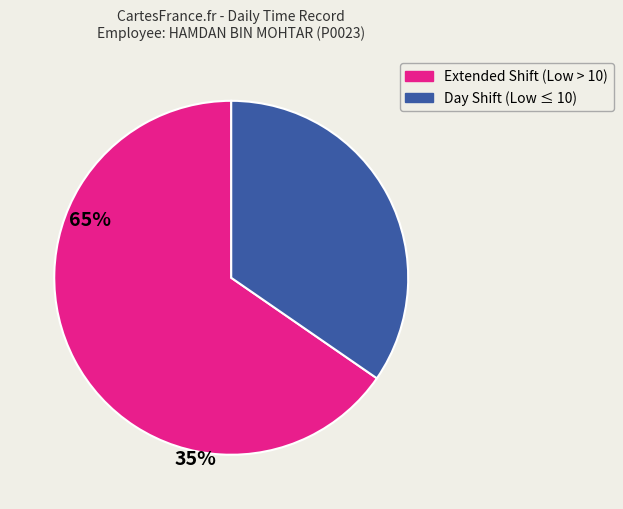

Is there any slice that represents more than half of the pie?

Yes